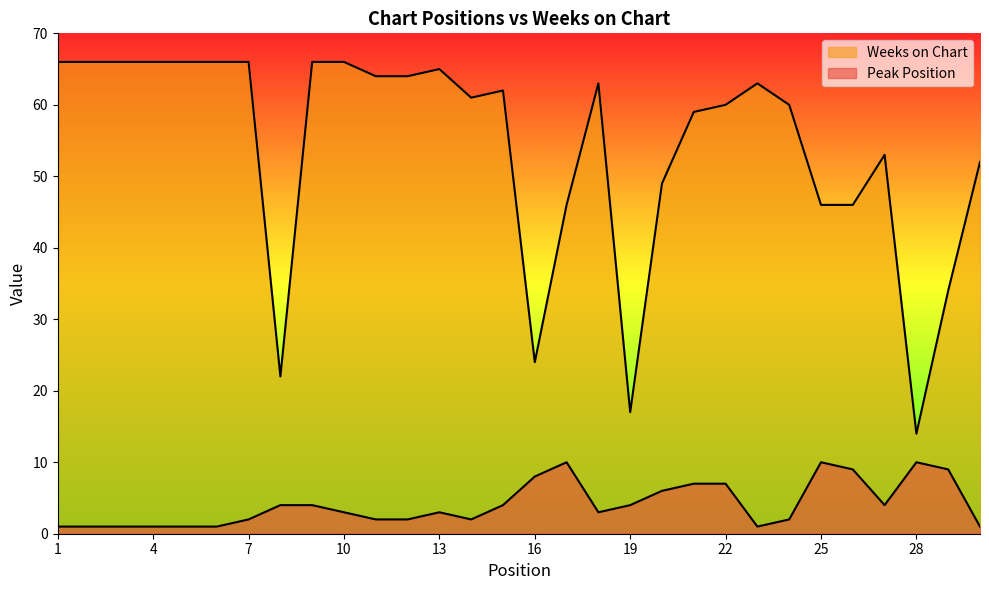

True or false: Weeks on Chart and Peak Position cross at least once.

False